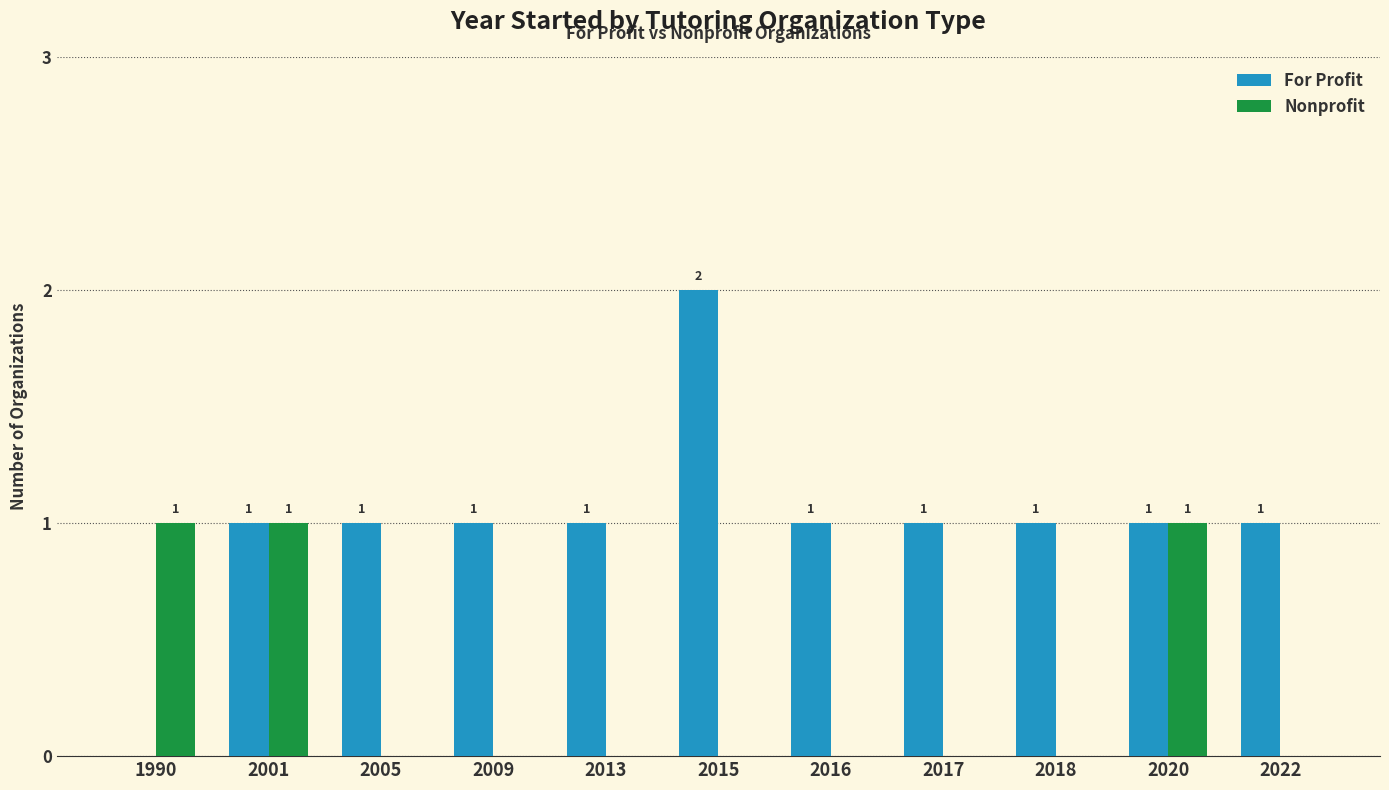

How many Nonprofit values are between 0 and 1?

11